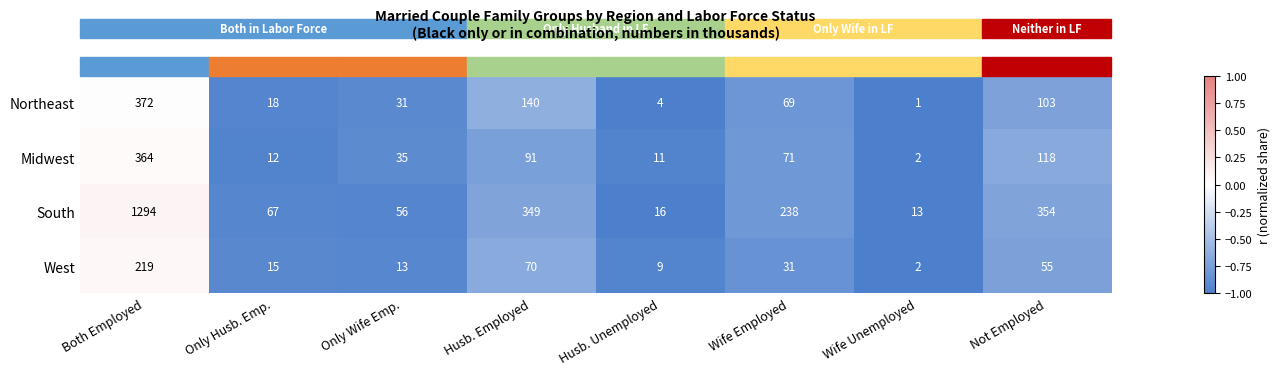

Which series changed the most between Only Husb. Emp. and Wife Employed?

South